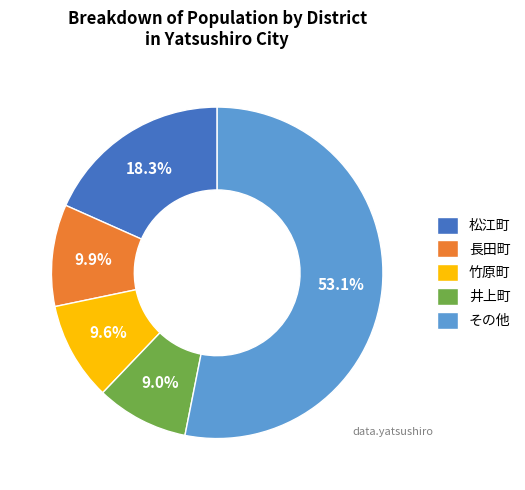

What is the largest slice in the pie chart?

その他